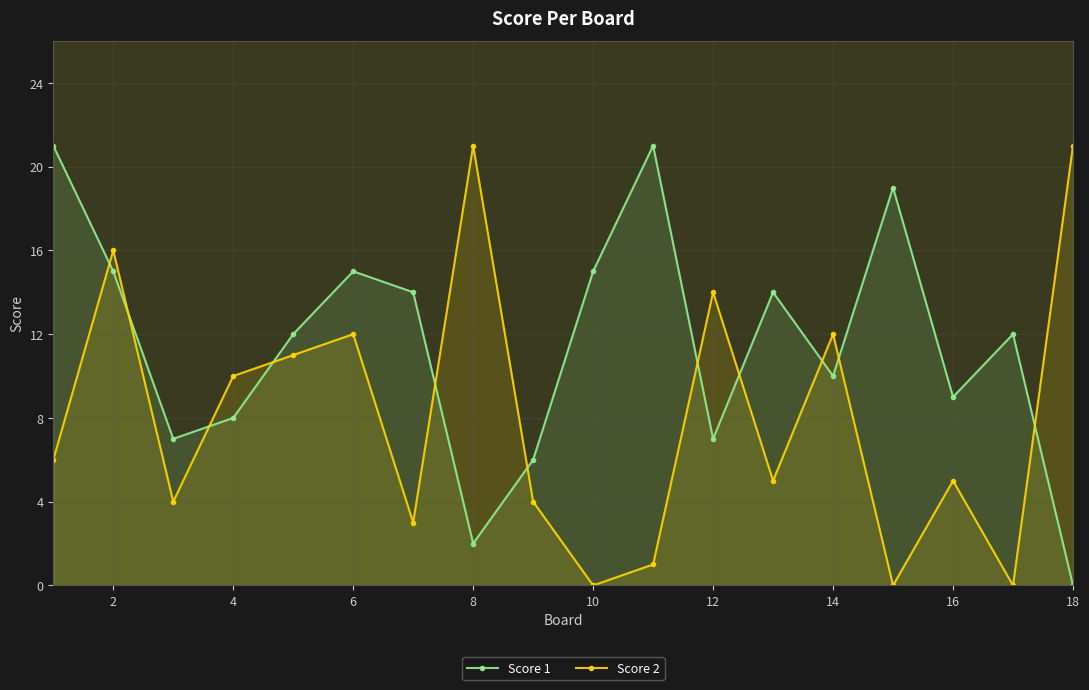

At which category does Score 2 reach its first local peak?

2